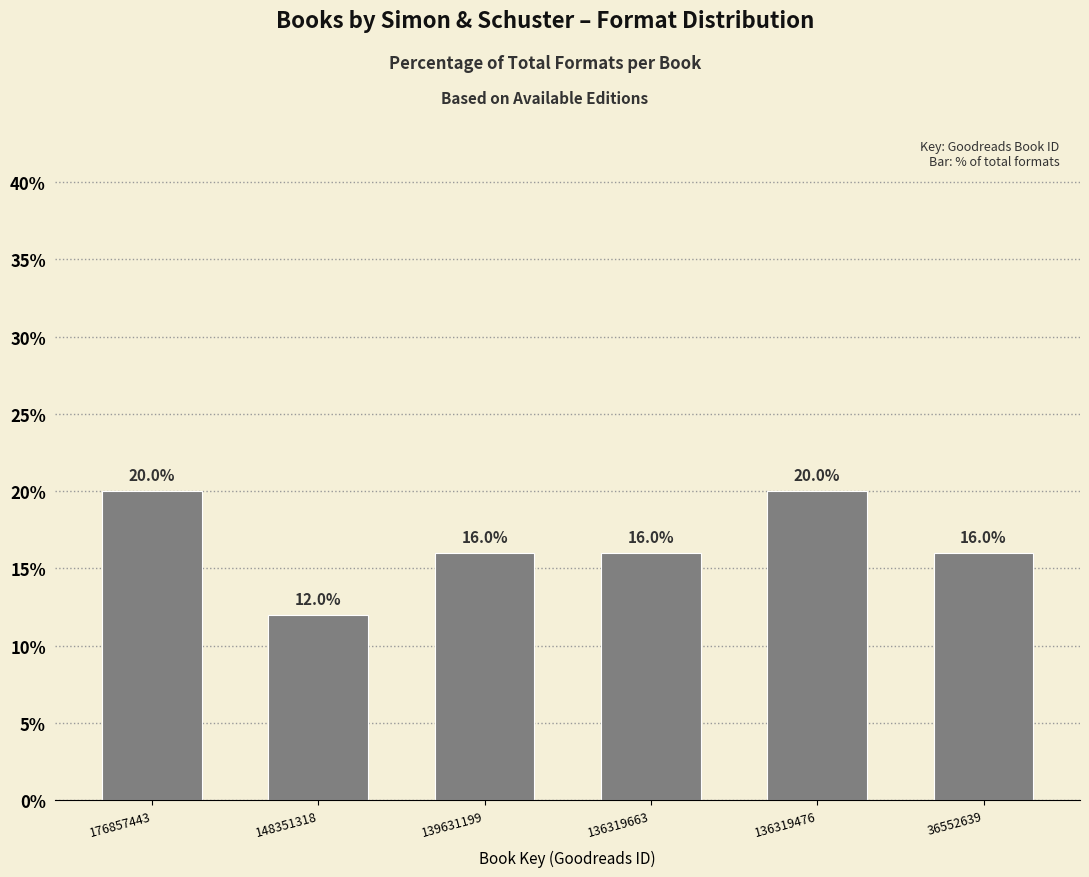

Reading left to right, list all the values displayed in this chart.

20	12	16	16	20	16